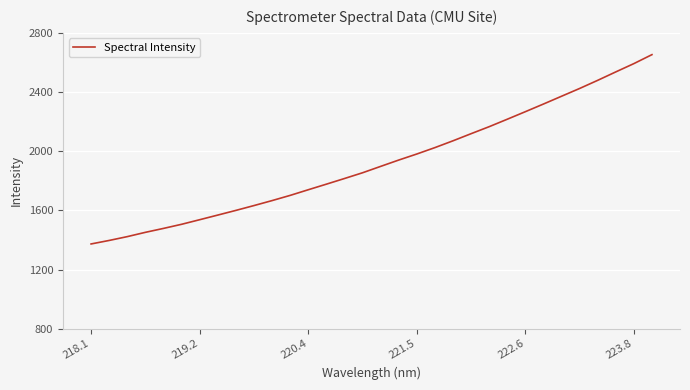

How many distinct data groups are displayed?

1